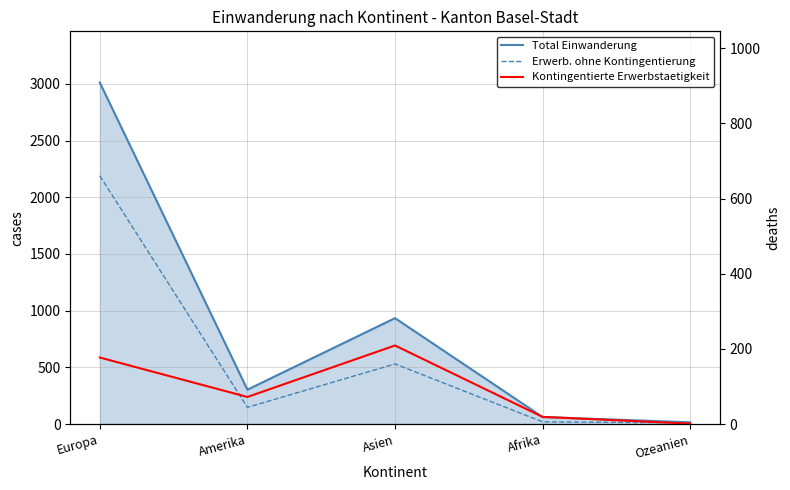

Where is the first local minimum for Total Einwanderung?

Amerika